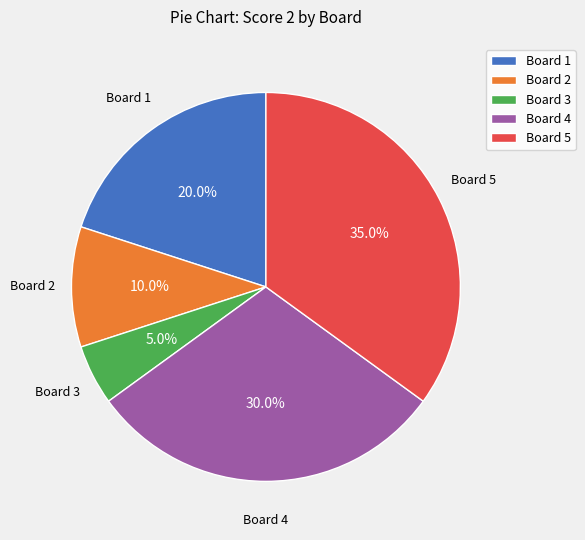

Is it true that Board 3 is 5% of the pie?

True